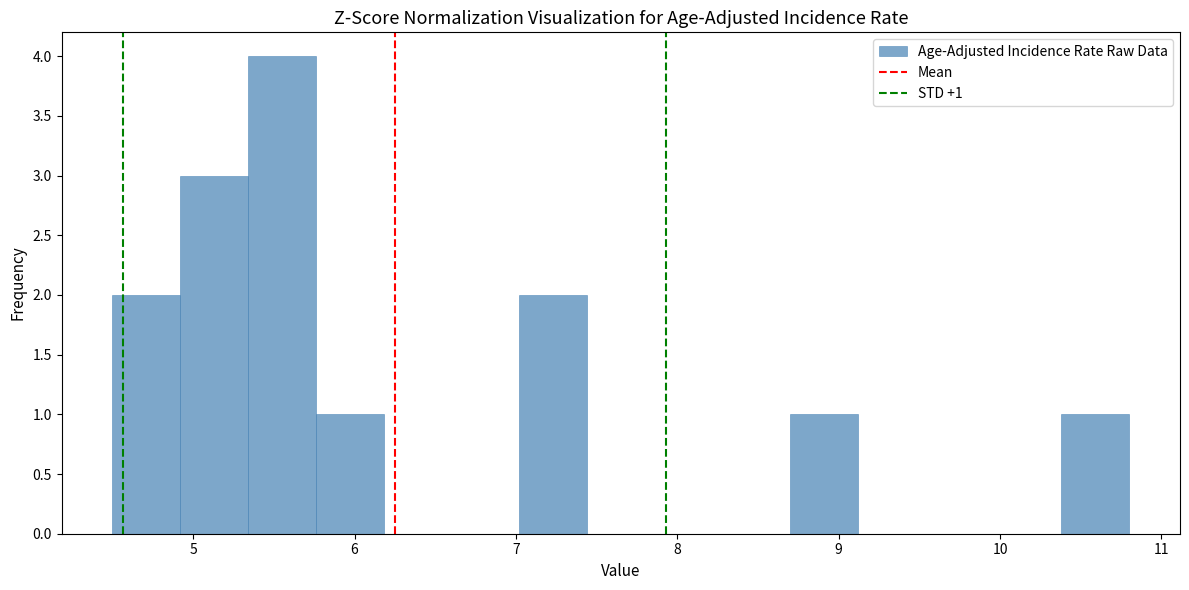

Which range on the x-axis has the tallest bar?

5.34 to 5.76